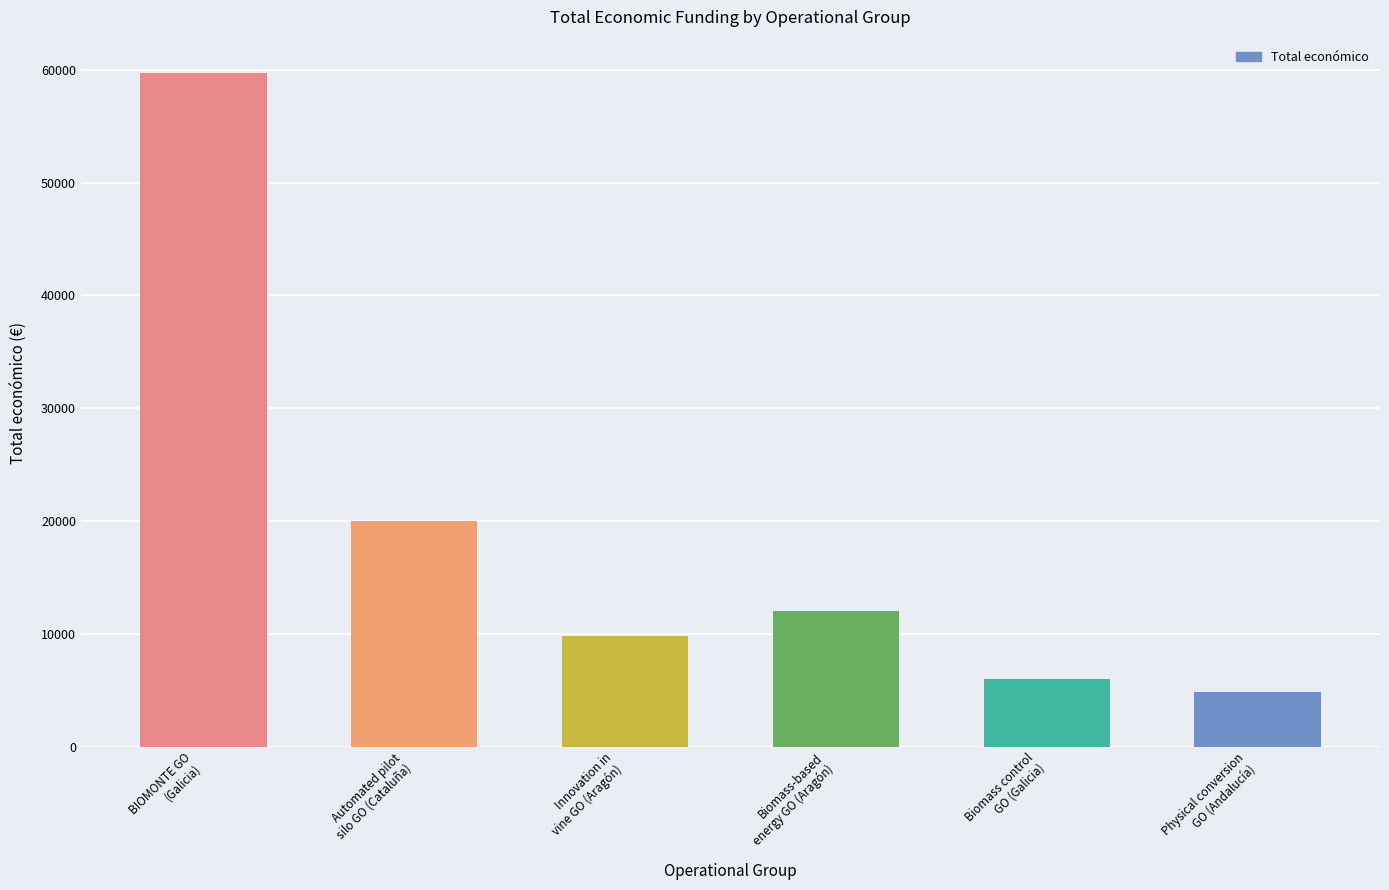

Reading left to right, list all the values displayed in this chart.

59684	20000	9832	11976	6000	4870